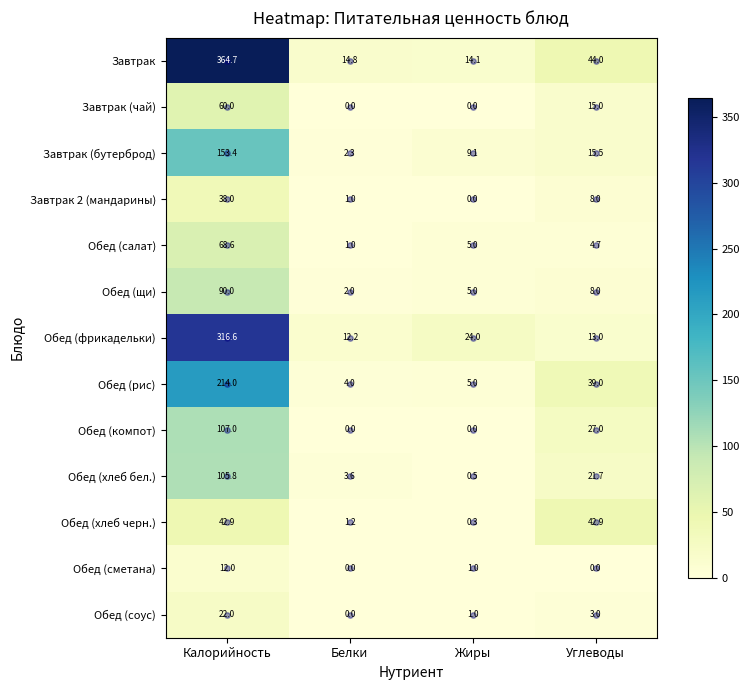

List the series in order of their peak value, lowest first.

Обед (сметана), Обед (соус), Завтрак 2 (мандарины), Обед (хлеб черн.), Завтрак (чай), Обед (салат), Обед (щи), Обед (хлеб бел.), Обед (компот), Завтрак (бутерброд), Обед (рис), Обед (фрикадельки), Завтрак